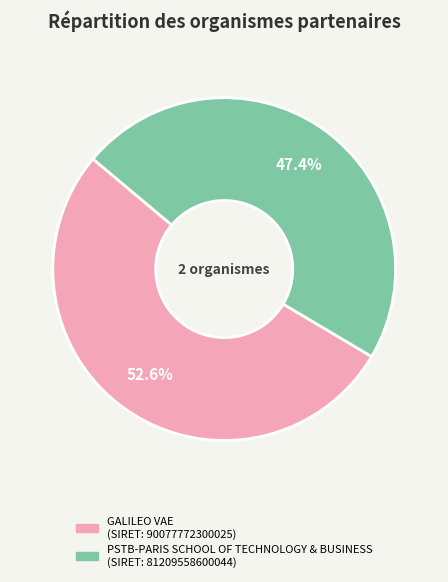

To the nearest percent, what portion does PSTB-PARIS SCHOOL OF TECHNOLOGY & BUSINESS represent?

47%